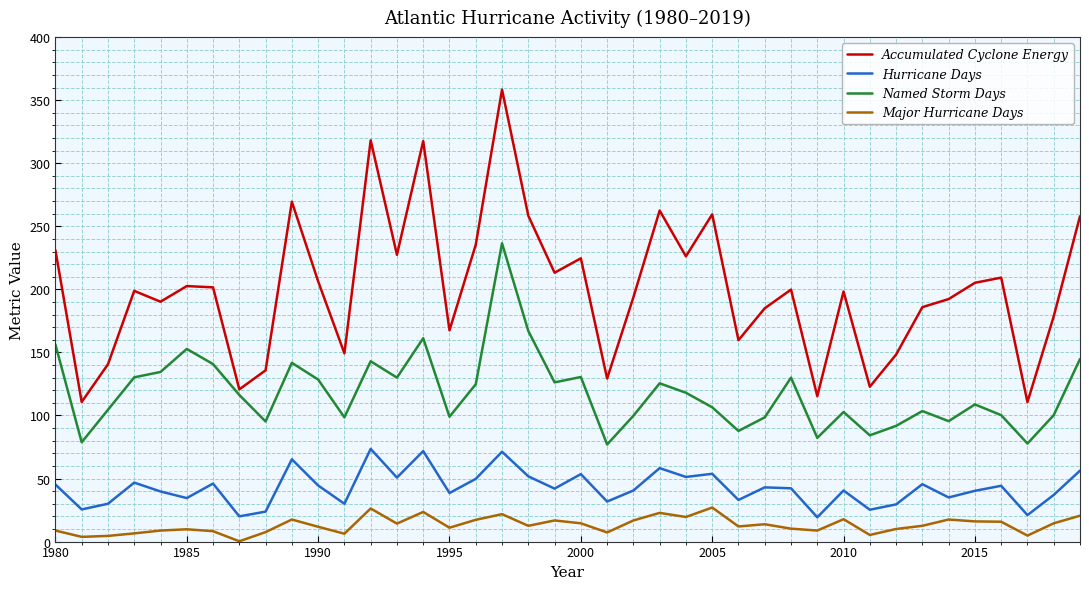

True or false: Accumulated Cyclone Energy and Hurricane Days cross at least once.

False